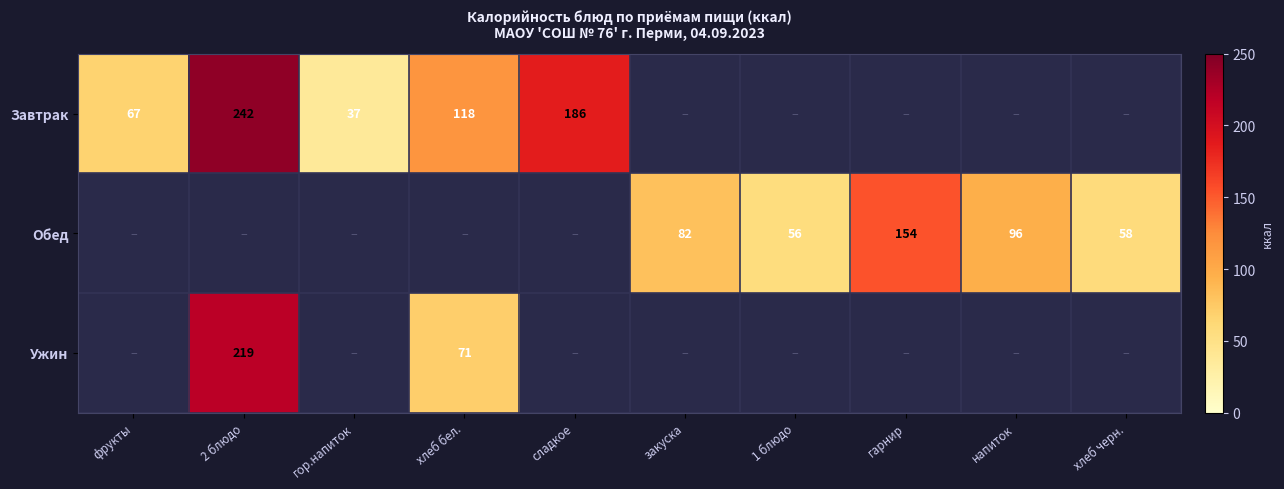

Is it true that Завтрак equals 346 at 2 блюдо?

False